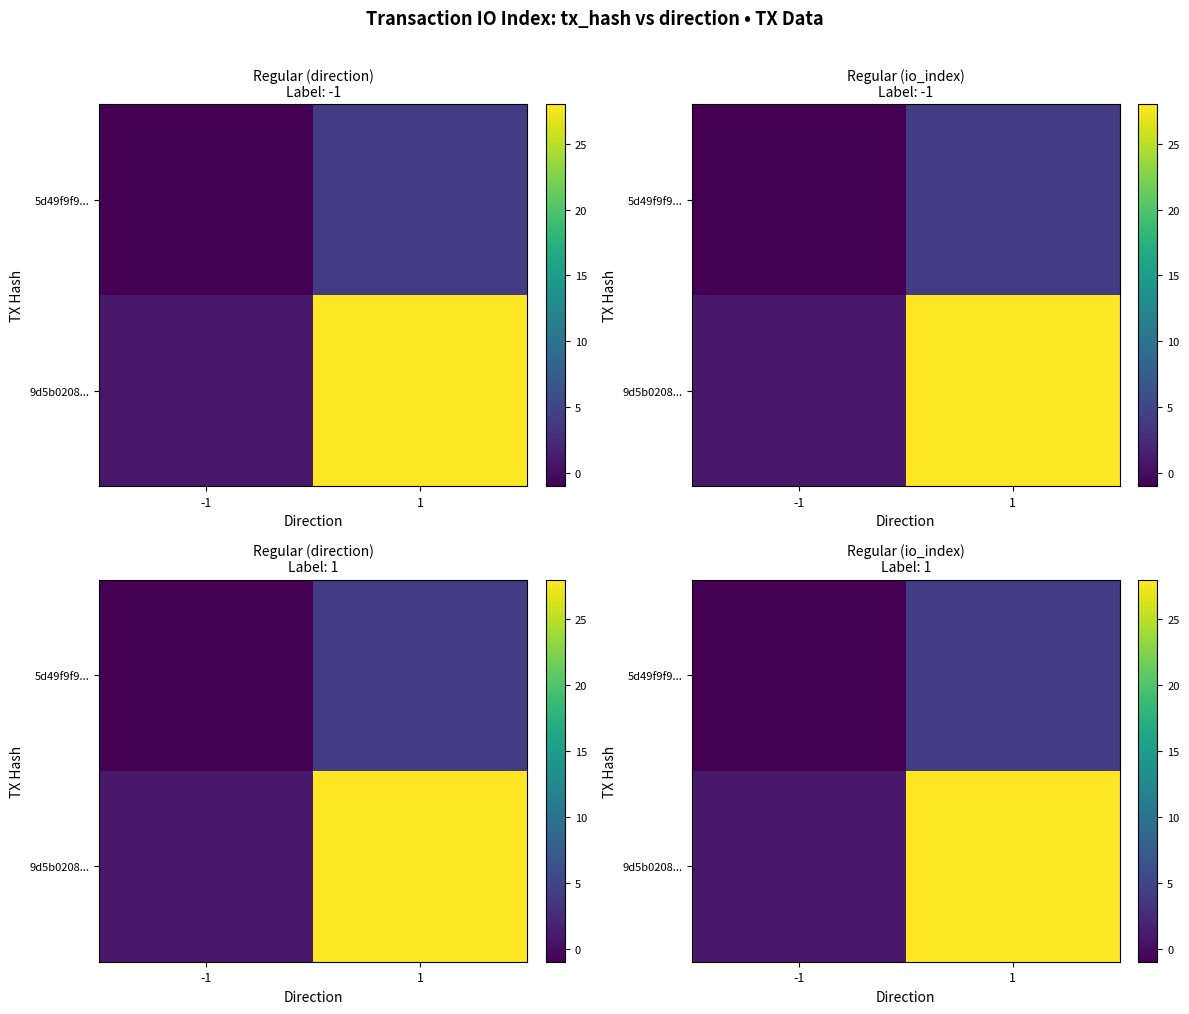

What is the difference between the highest and lowest values at -1?

2